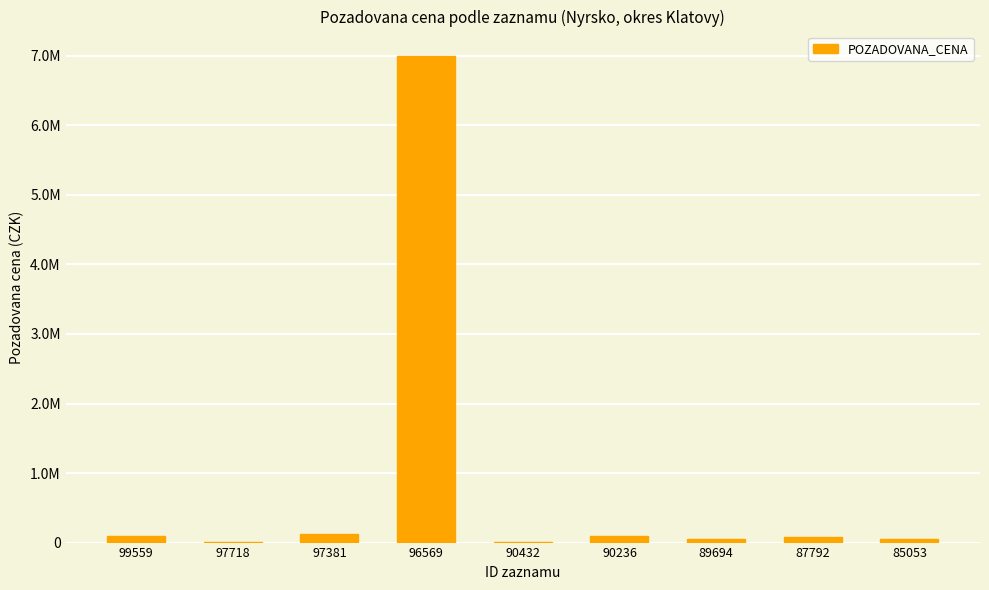

Reading right to left, list all the values displayed in this chart.

53560	79000	50692	88080	10605	7000000	124000	14040	101000